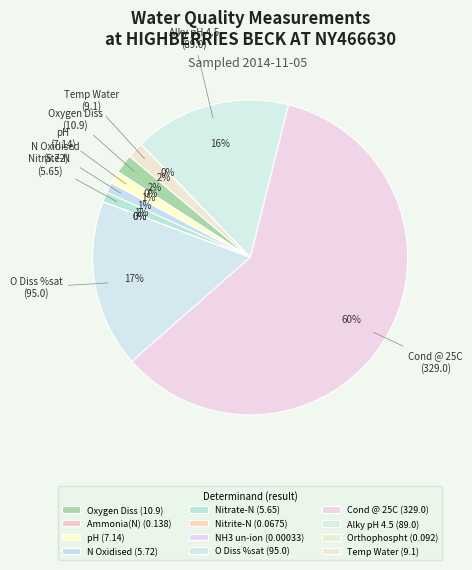

What is the majority slice?

Cond @ 25C